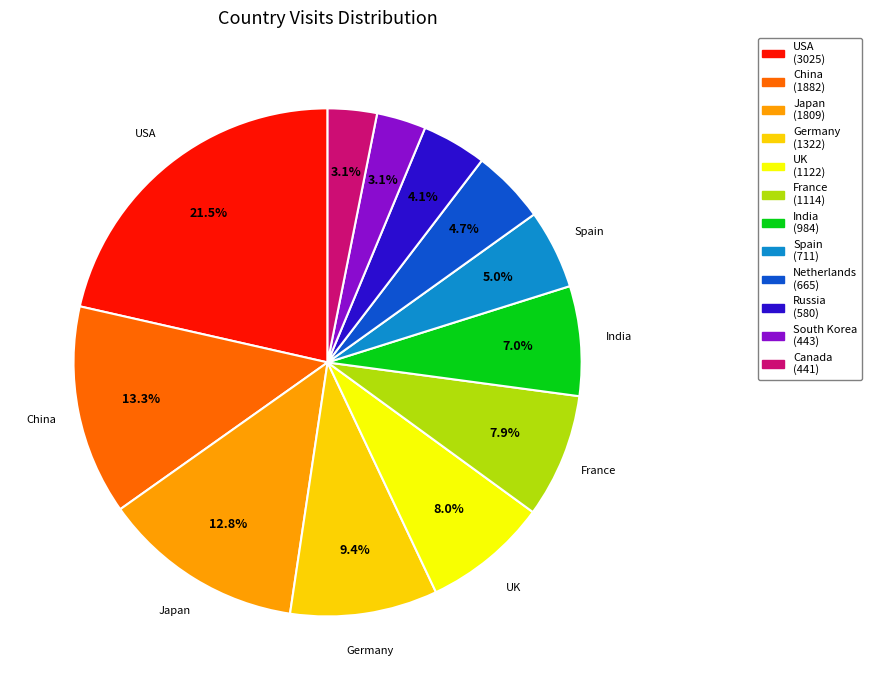

To the nearest percent, what is the average slice percentage?

8%